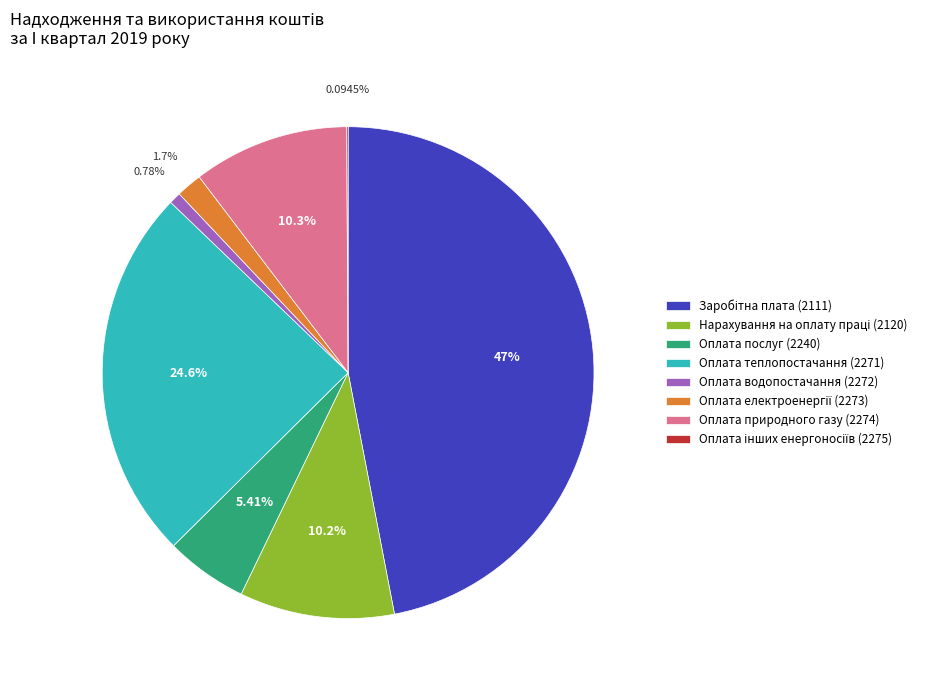

Is there a majority slice in this chart?

No